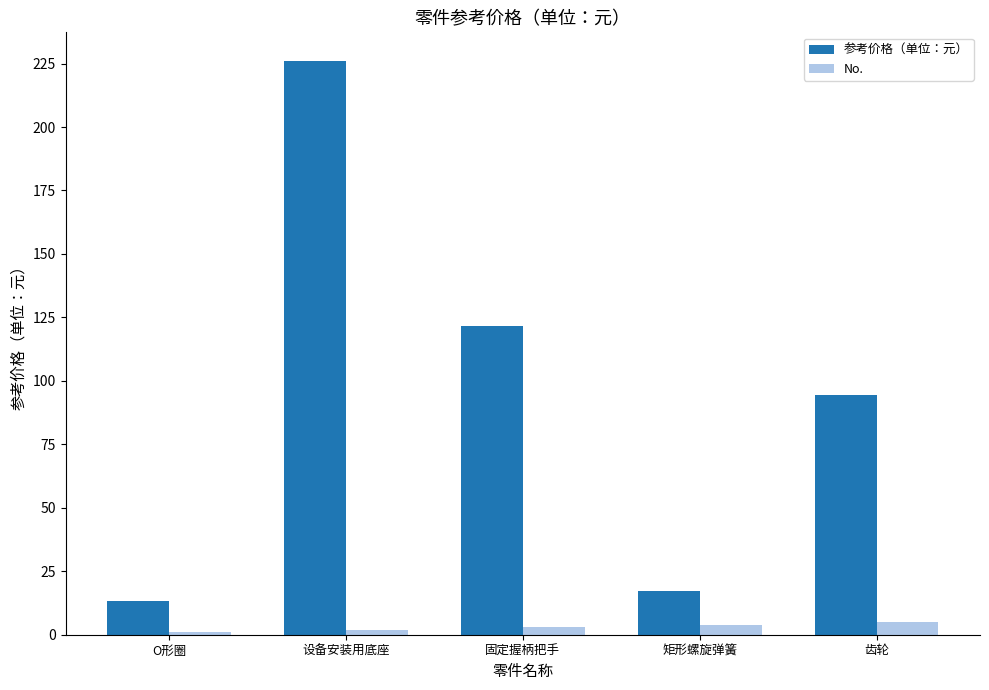

How many groups of bars are there?

5